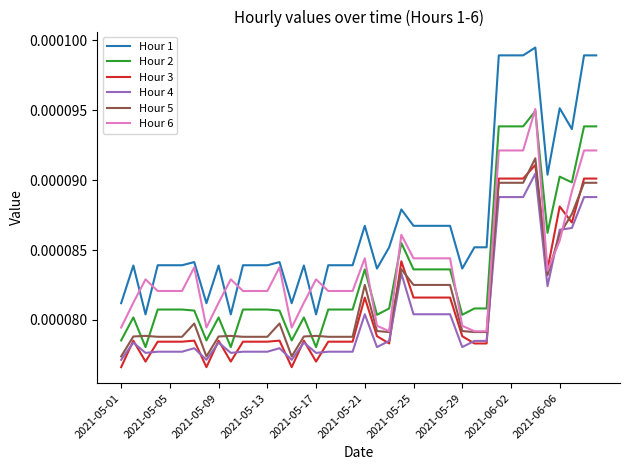

Which series has the largest range (max minus min)?

Hour 1